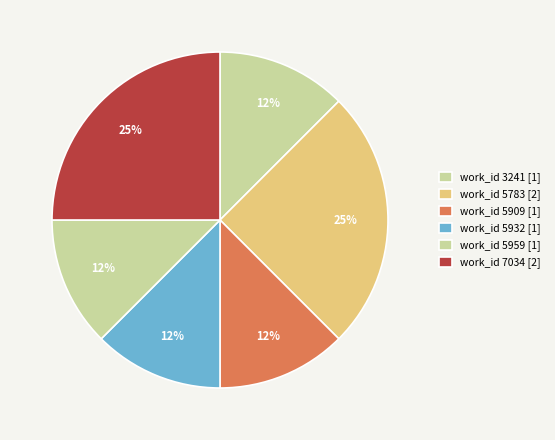

What is the smallest slice in the pie chart?

3241